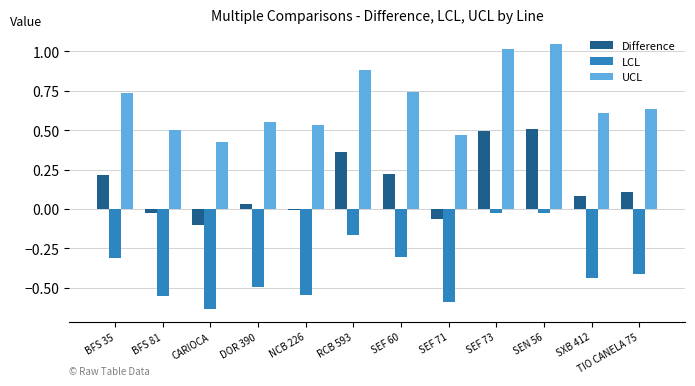

Which category has the lowest value across all series?

CARIOCA